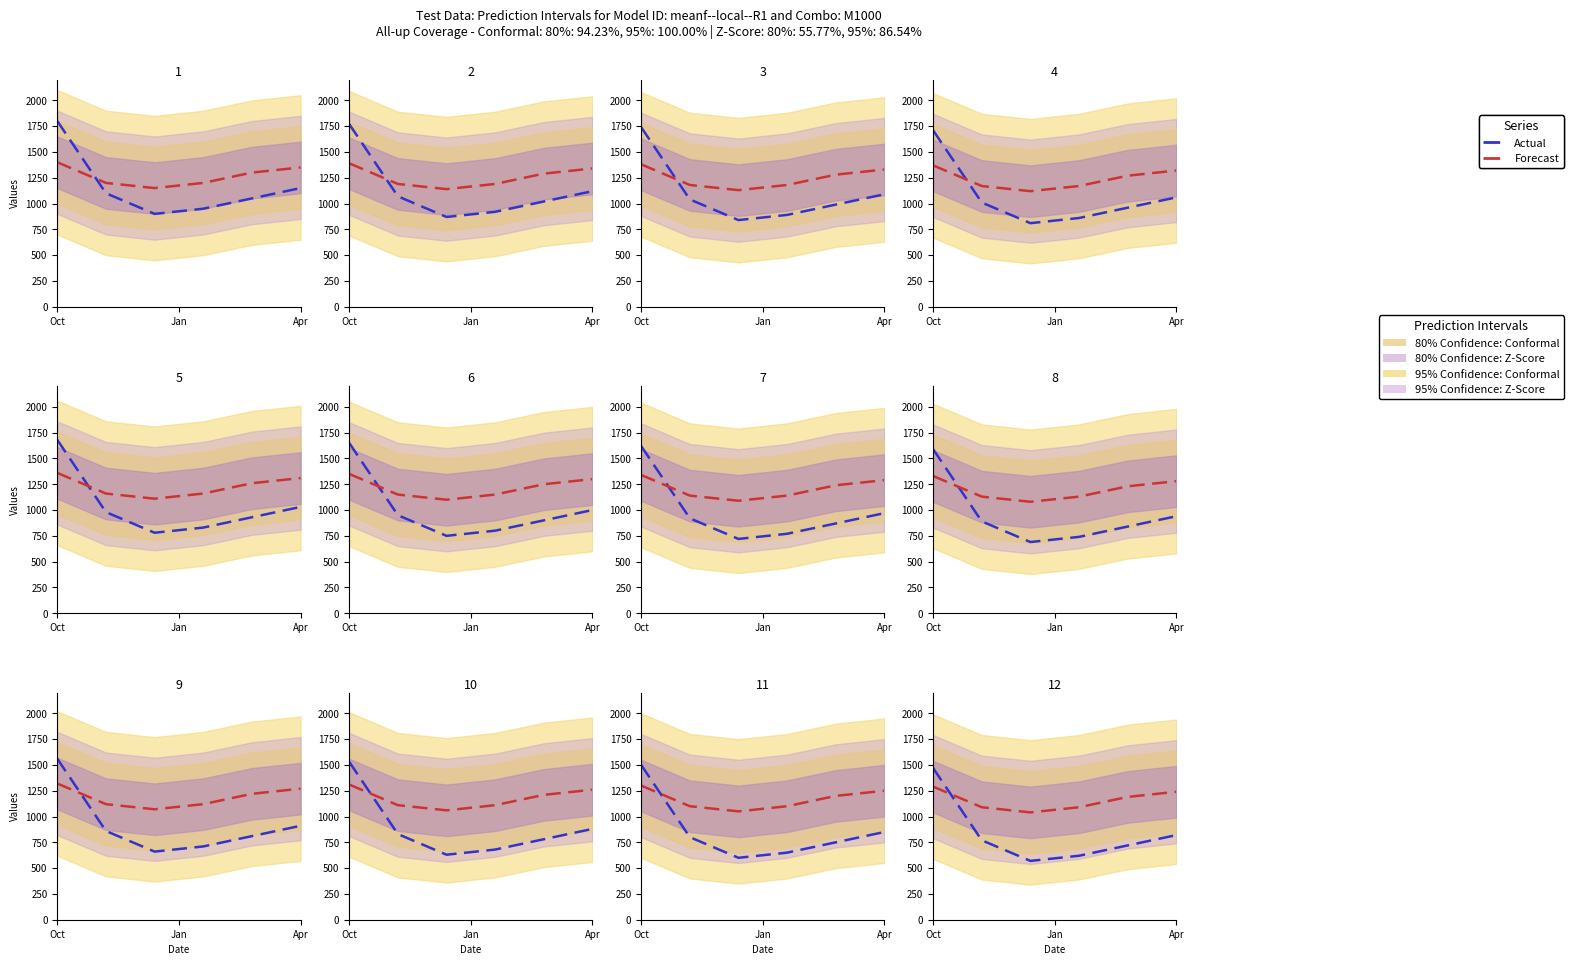

At which category is the sum across all series the highest?

Oct